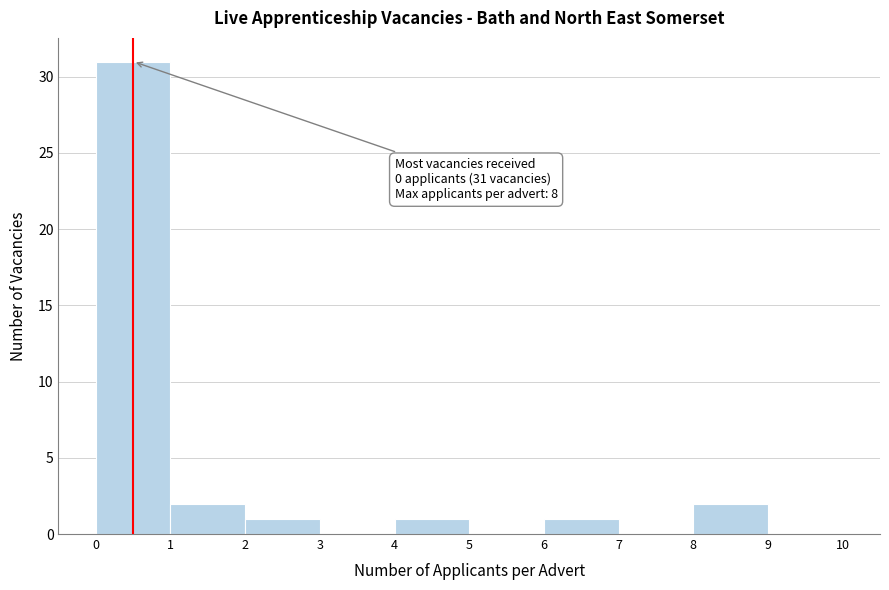

Which range on the x-axis has the tallest bar?

0 to 1